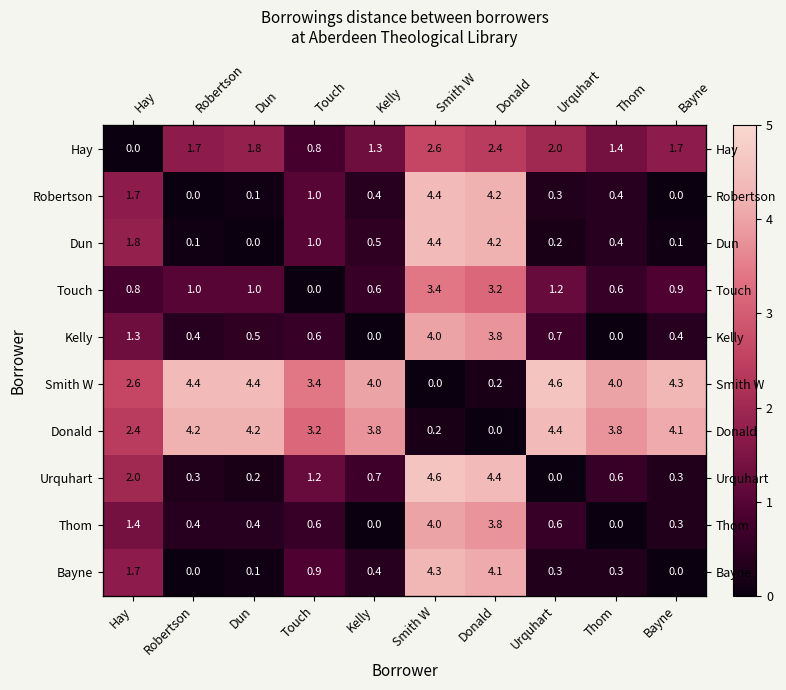

Rank the series at Donald from highest to lowest value.

Urquhart, Robertson, Dun, Bayne, Kelly, Thom, Touch, Hay, Smith W, Donald